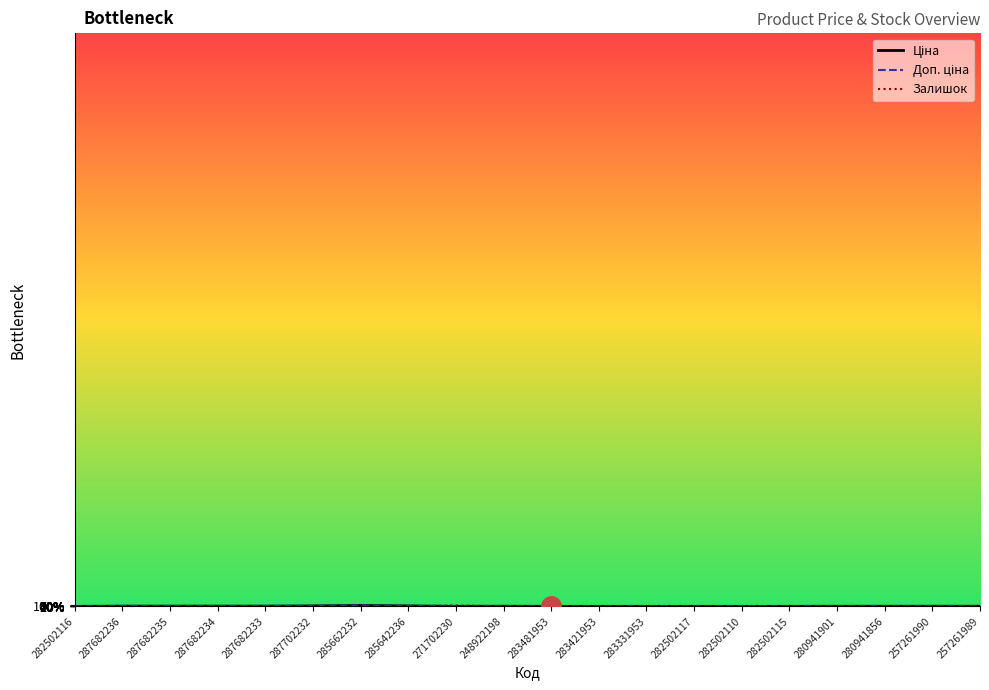

Which label corresponds to the largest value in the chart?

285662232